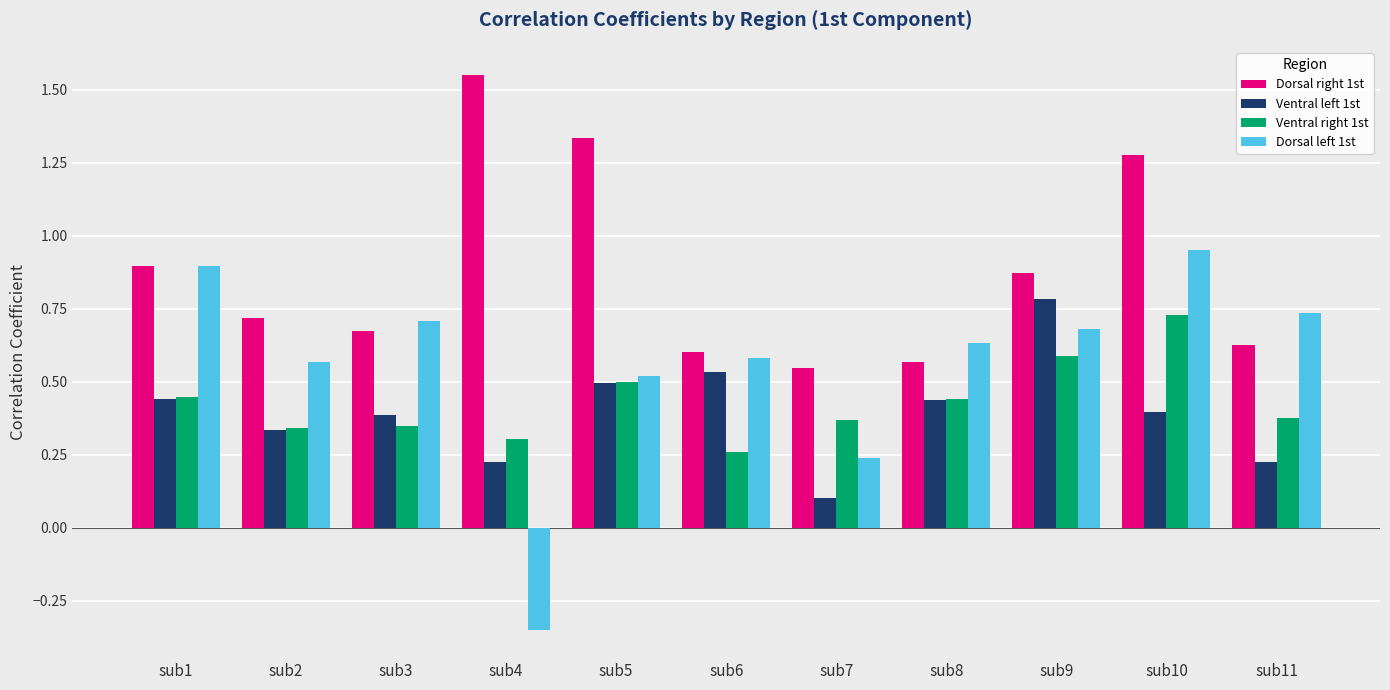

What is the sum of all Ventral left 1st values?

4.4